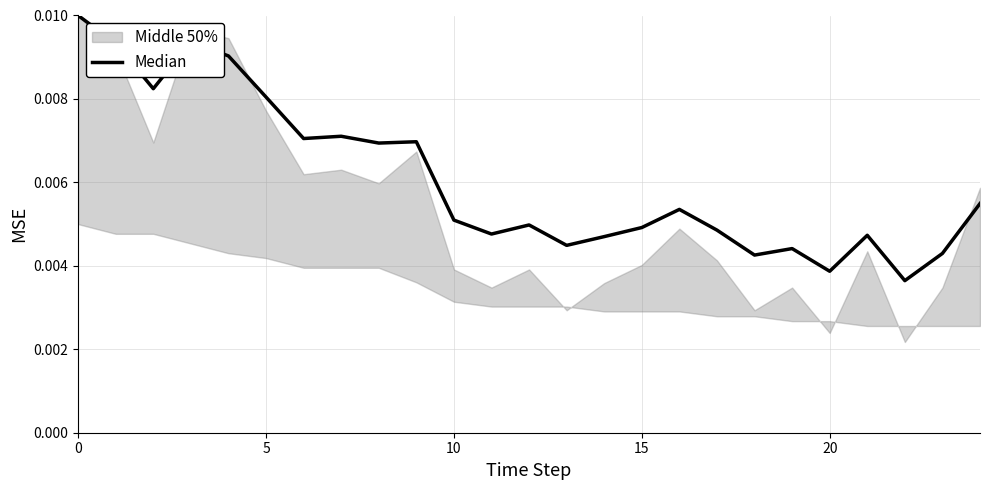

What is the label of the 15th point from the left?

14